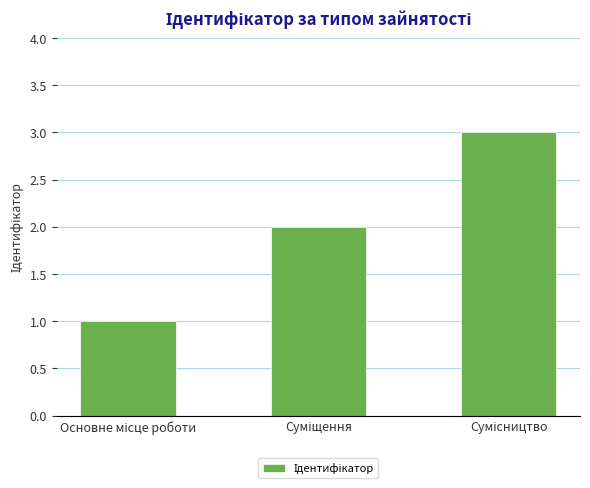

How many values are below 2?

1